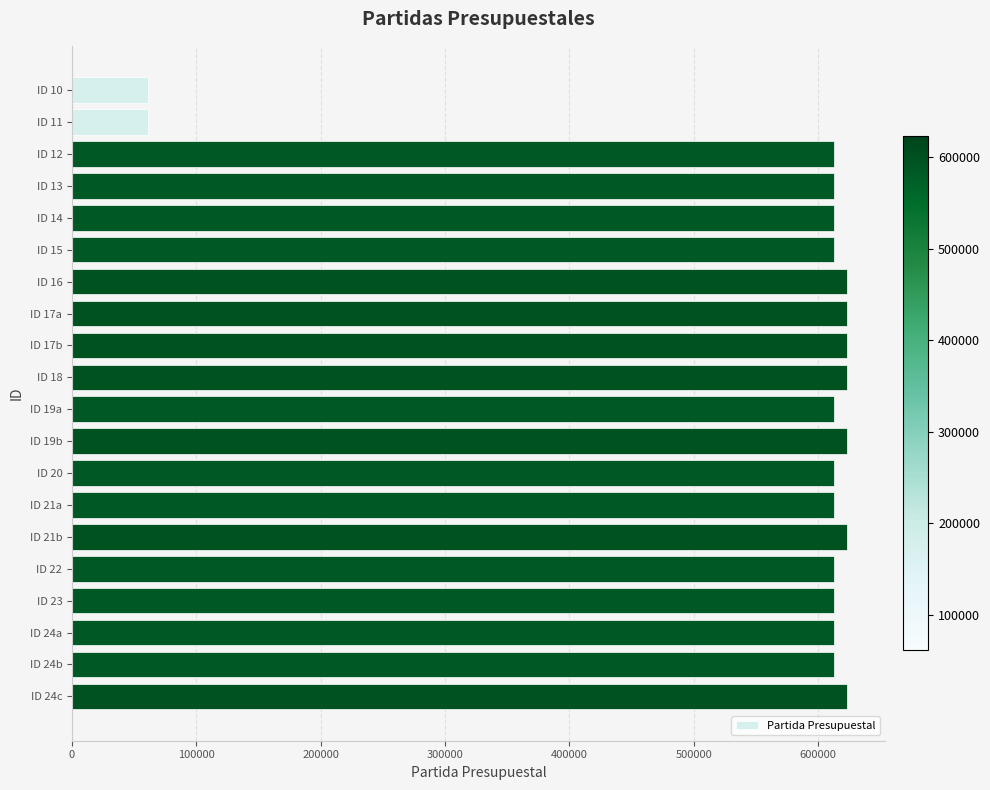

What is the sum of all values?

11227010